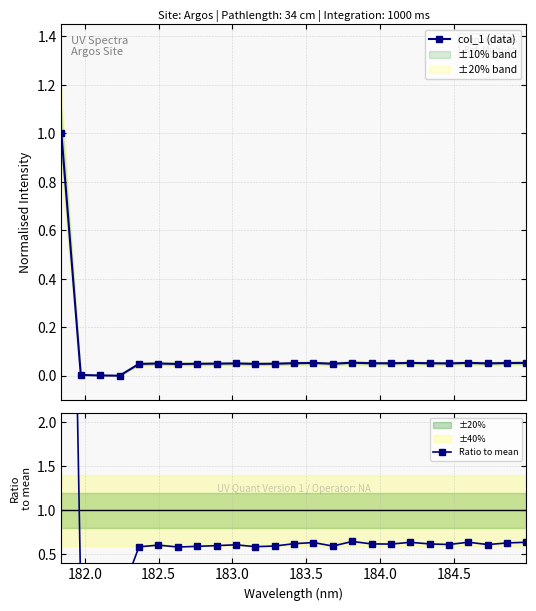

What is the highest value of the col_1 (data) series?

1.0